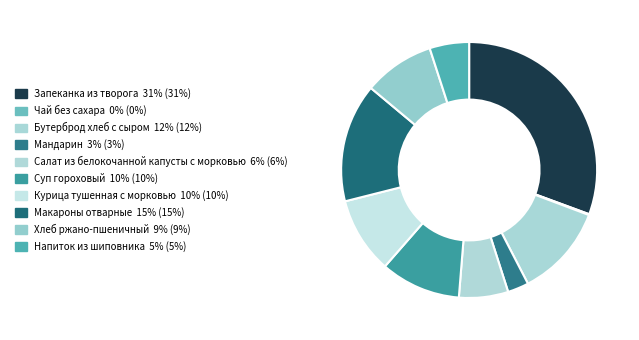

Does Салат из белокочанной капусты с морковью account for over 50% of the chart?

No